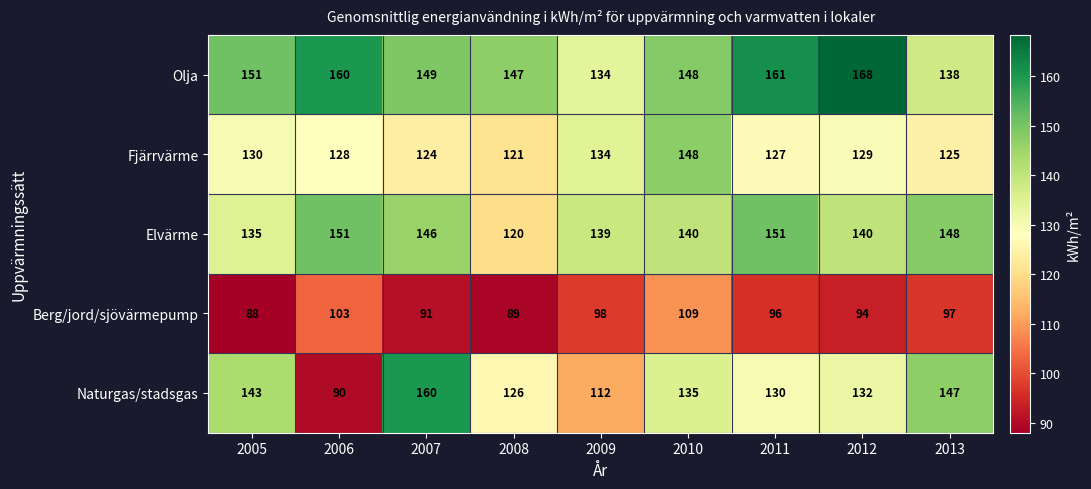

At which label does Fjärrvärme first exceed 128?

2005